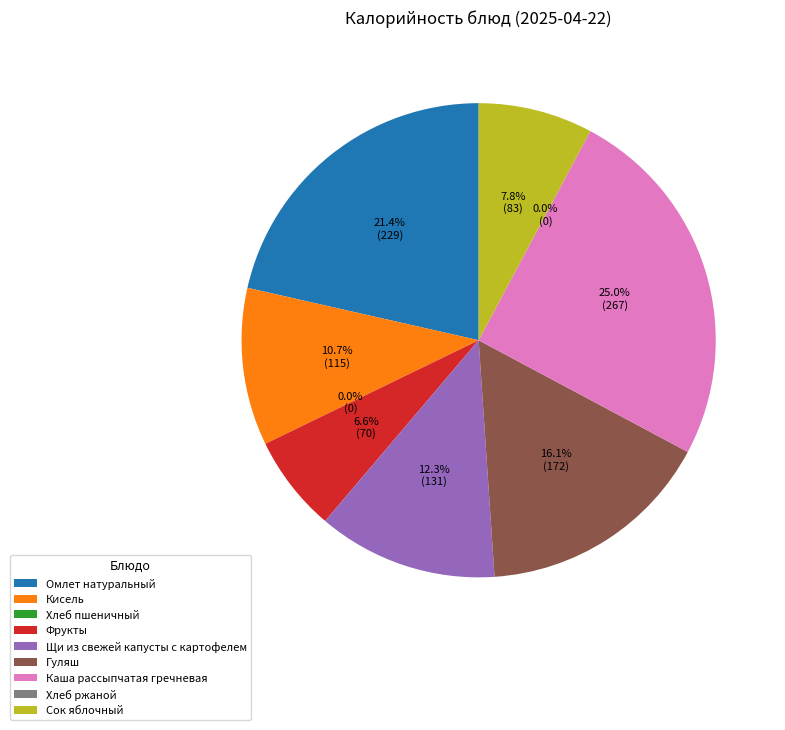

Is there any slice that represents more than half of the pie?

No